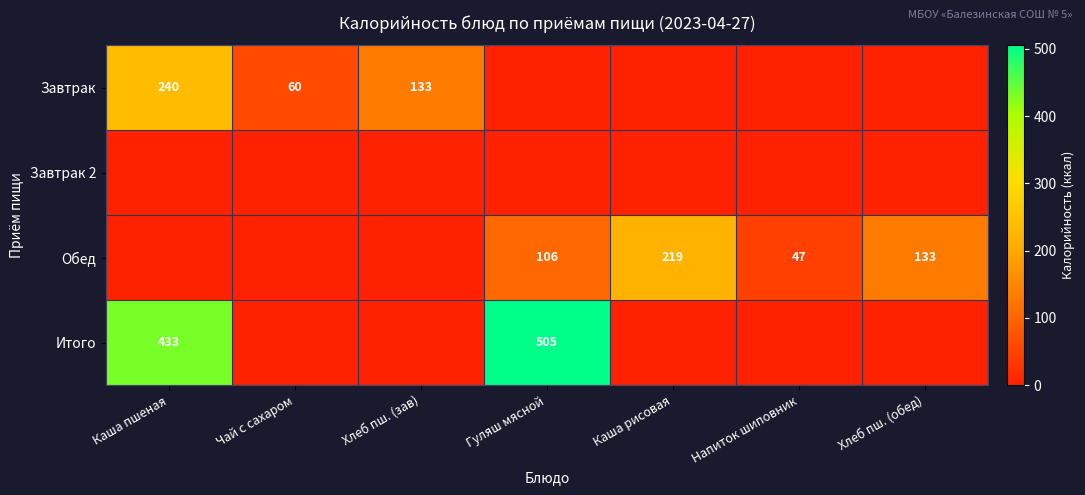

At which category is the sum across all series the highest?

Каша пшеная